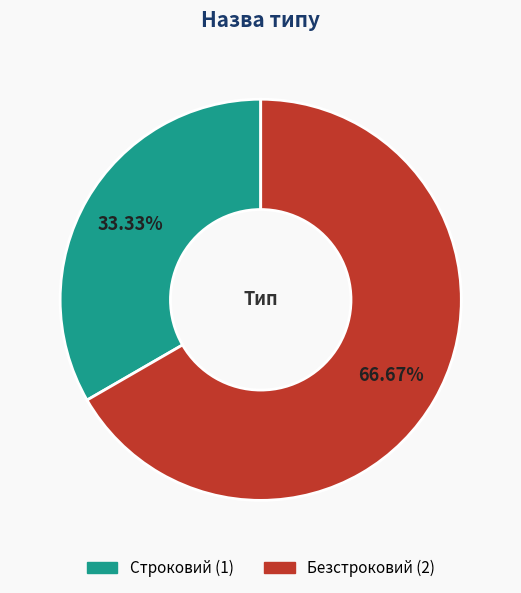

Does Безстроковий account for over 50% of the chart?

Yes